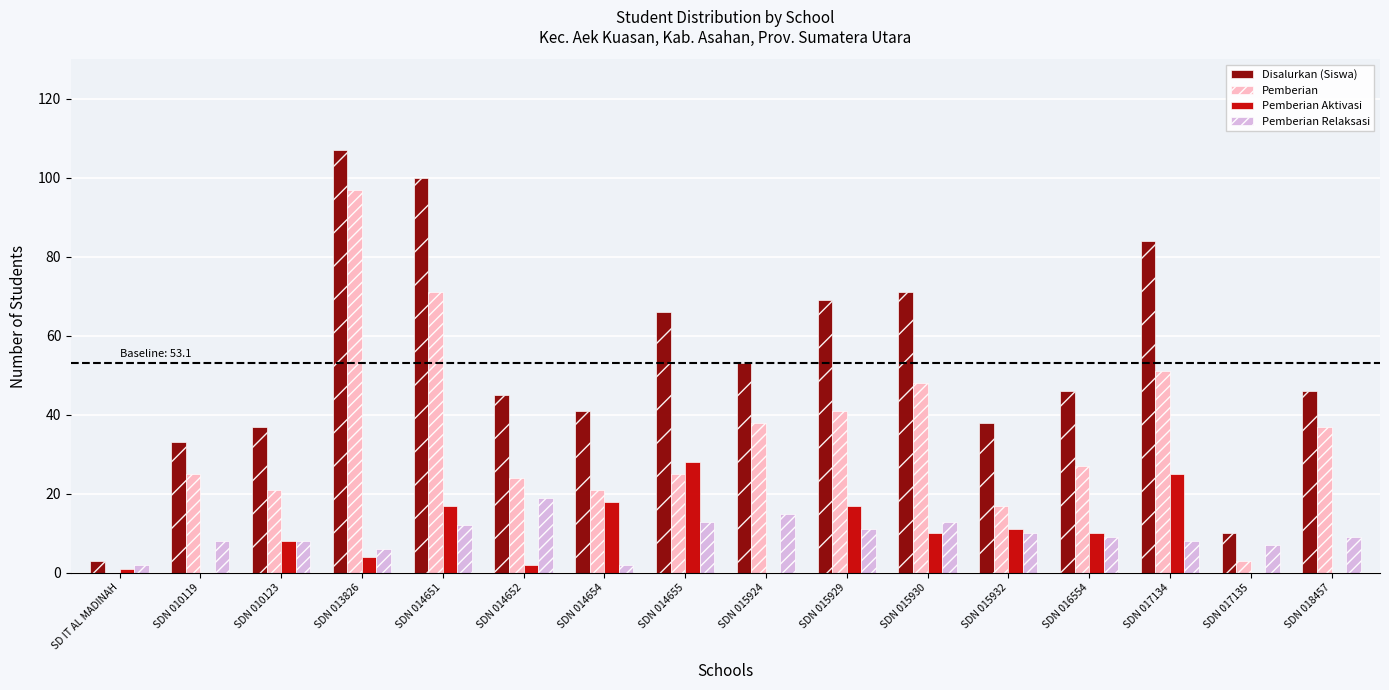

What is the total value across all series at SDN 018457?

92